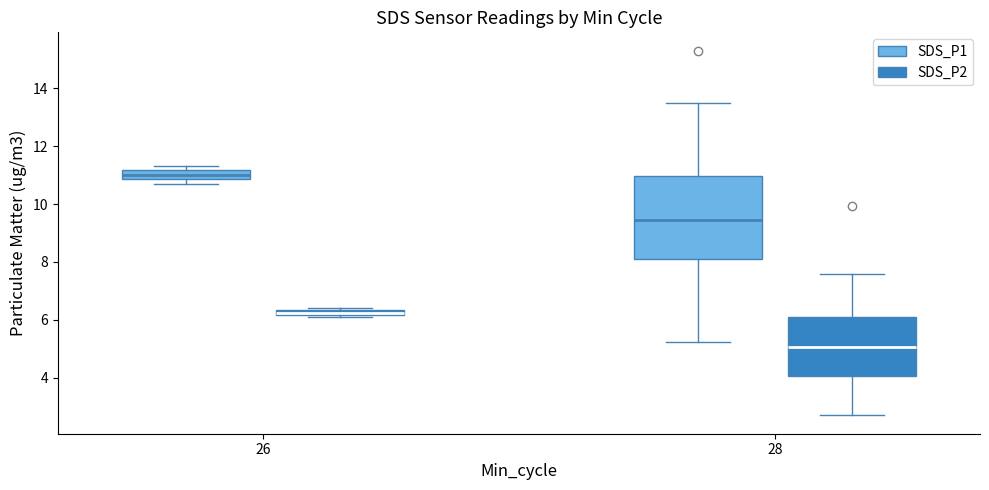

Which box has the lowest median line?

28 (SDS_P2)